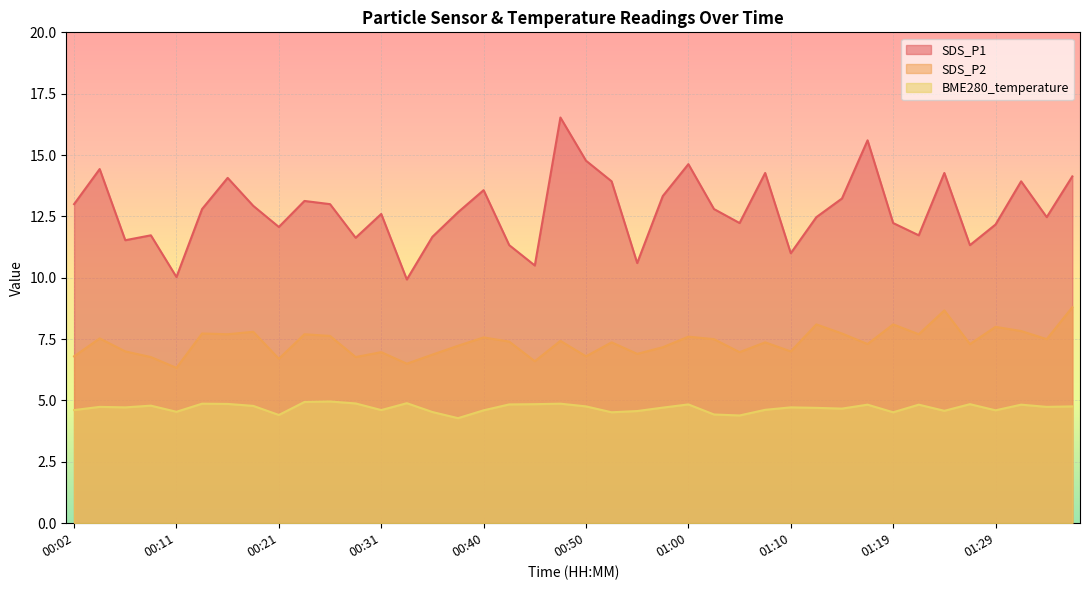

What is the sum of the SDS_P2 values at 00:40 and 00:33?

14.1